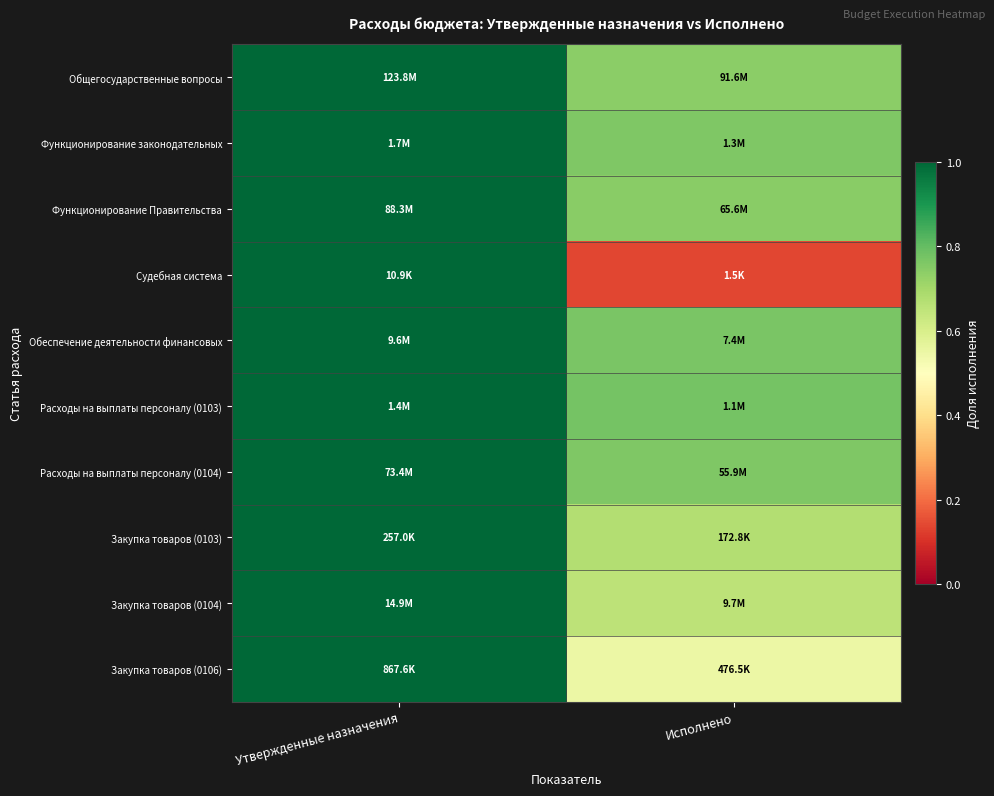

How many data points does each series have?

2